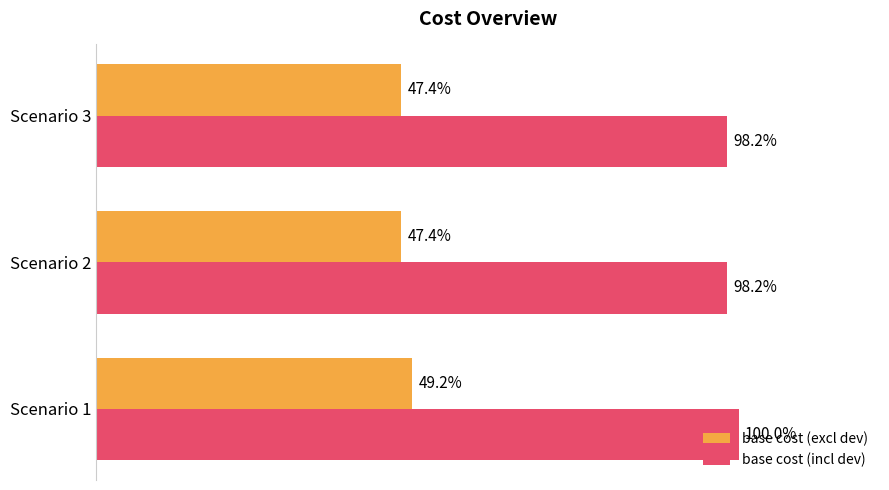

List the series in order of their peak value, highest first.

base cost (incl dev), base cost (excl dev)